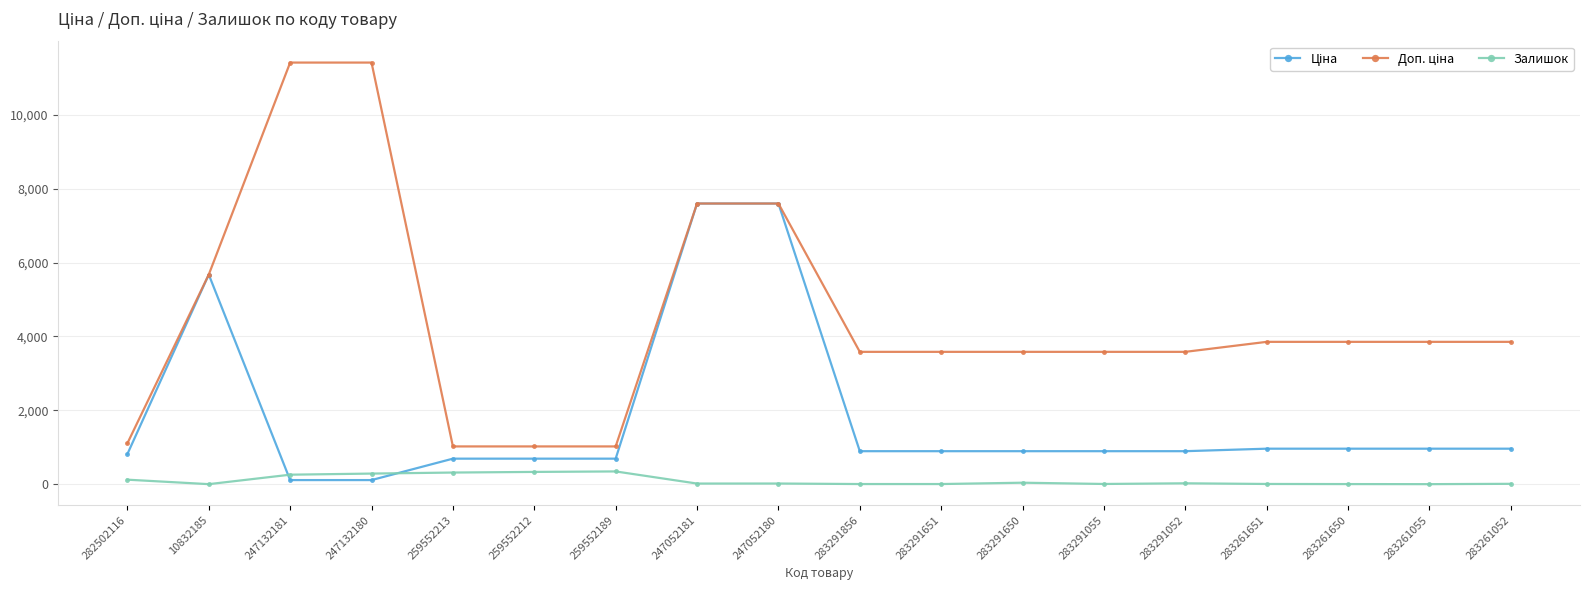

What is the greatest value displayed?

11410.0